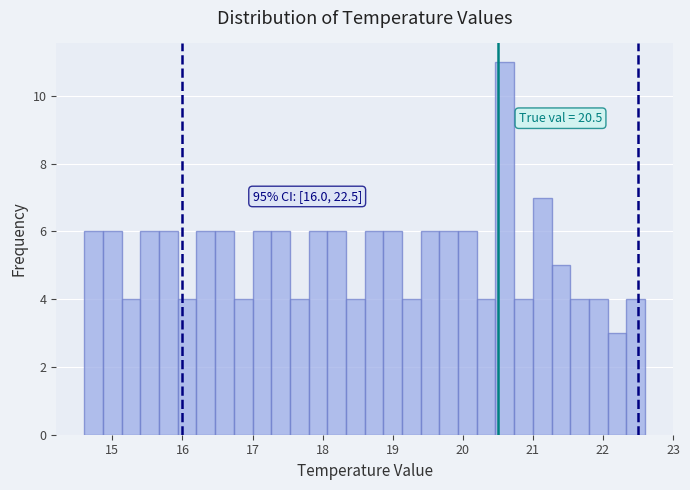

Read against the x-axis, roughly where is the centre of the tallest bar?

20.6